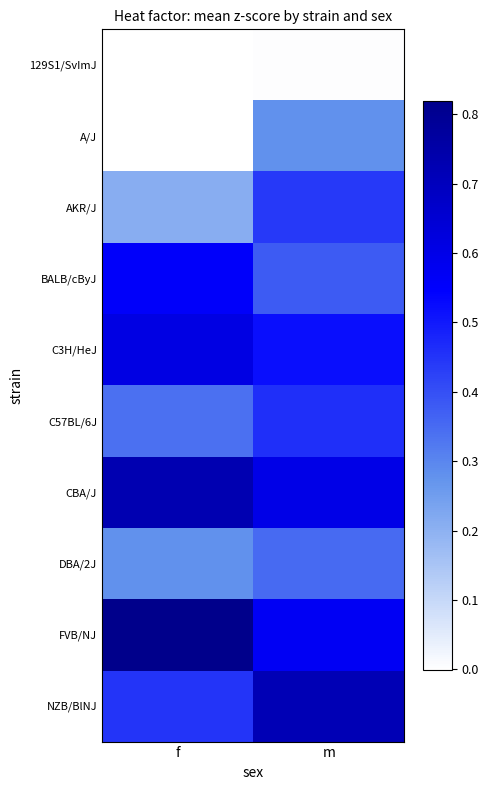

Which label corresponds to the smallest value in the chart?

f